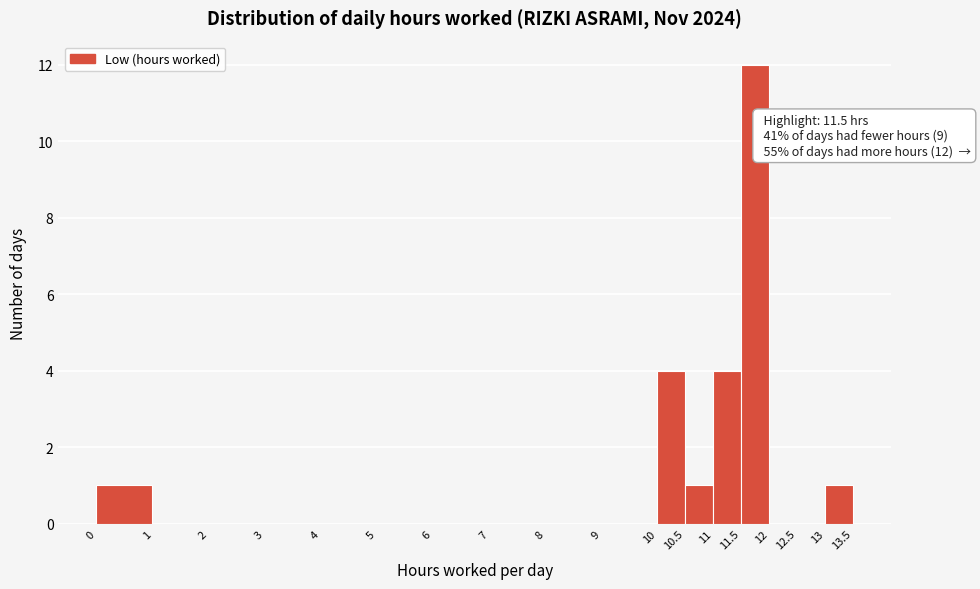

Which range on the x-axis has the tallest bar?

11.5 to 12